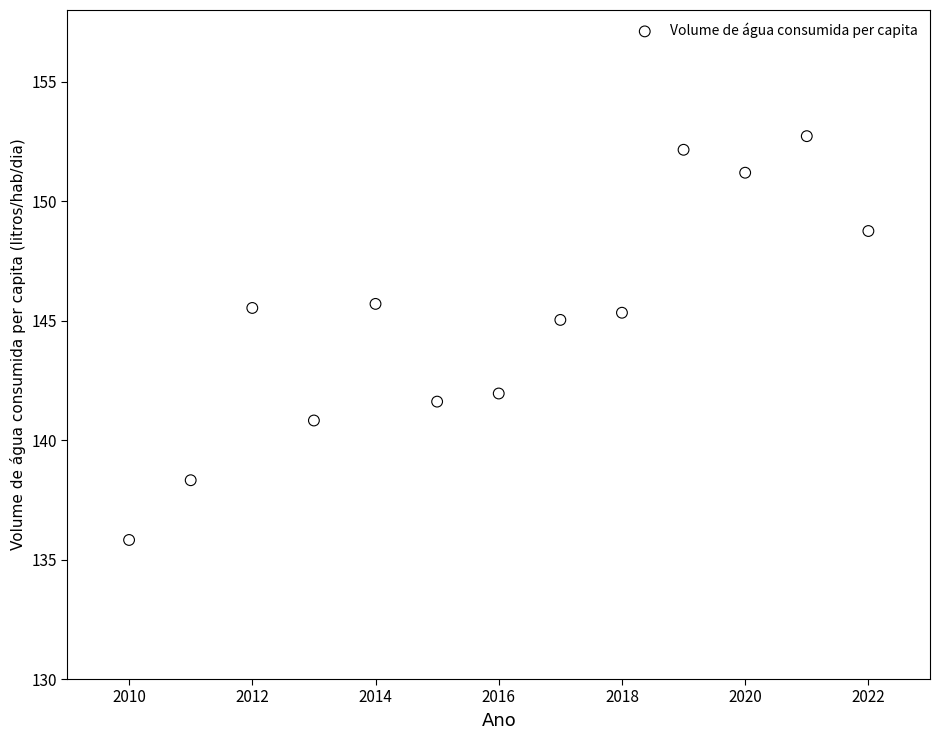

What is the range of X values (max minus min)?

12.0